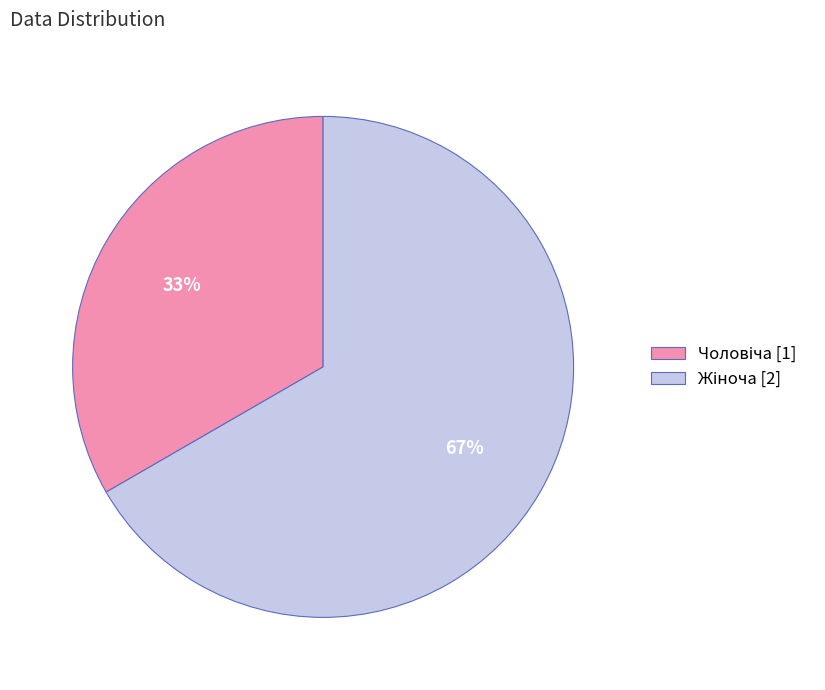

Is there any slice that represents more than half of the pie?

Yes